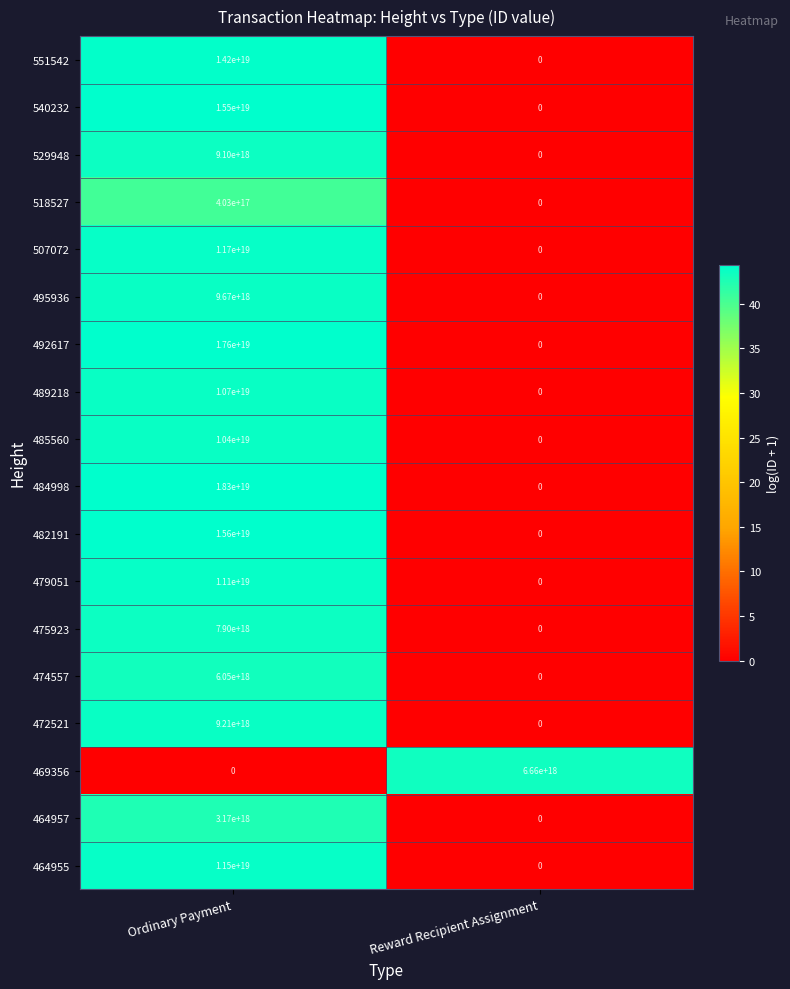

At which label is 464957 closest to 1585000000000000000?

Ordinary Payment